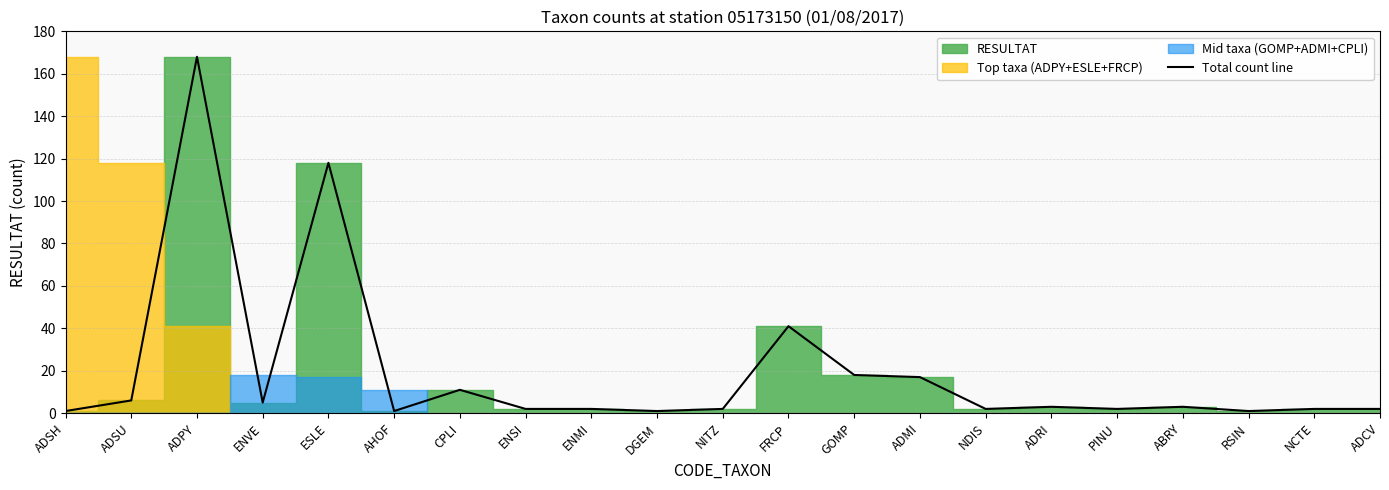

The value at ADCV is 1. True or false?

False